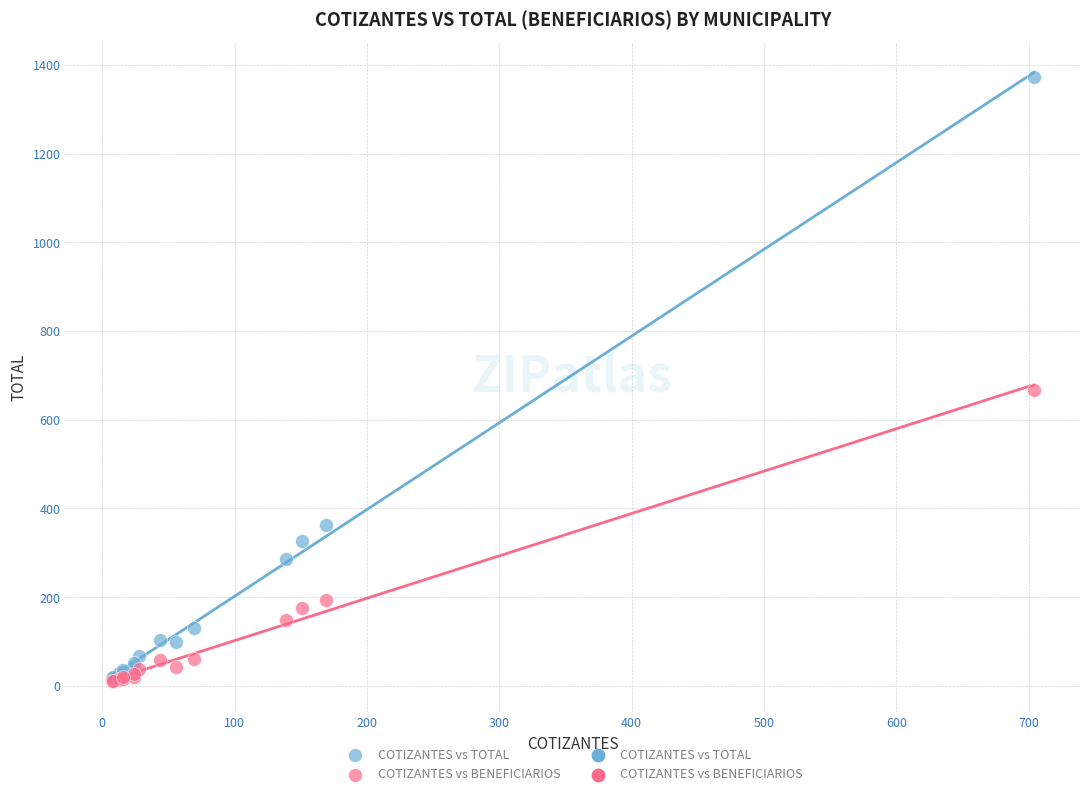

In the COTIZANTES vs TOTAL series, what Y value is closest to 694?

363